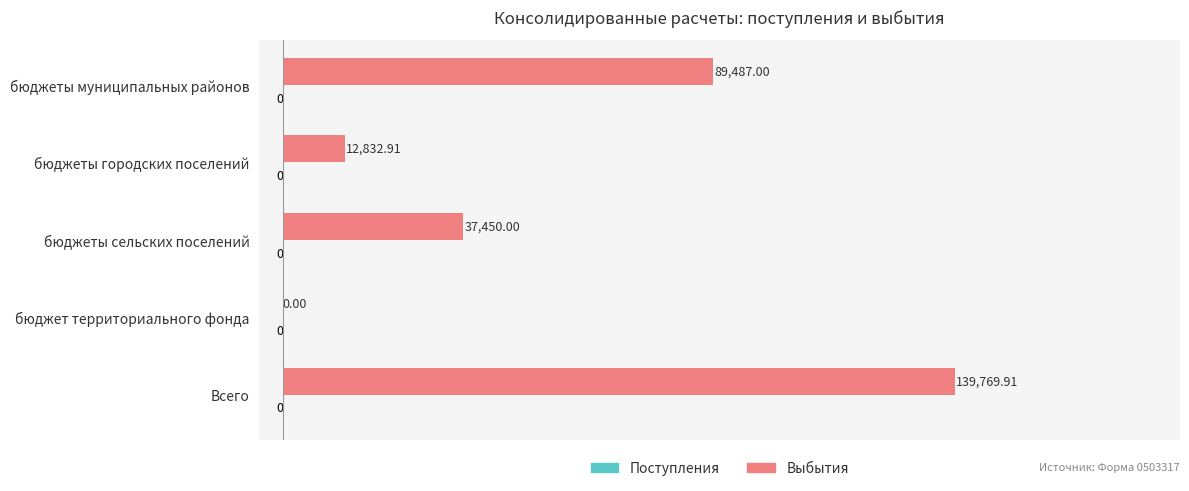

Where is the data nearest to the value 69884?

бюджеты муниципальных районов